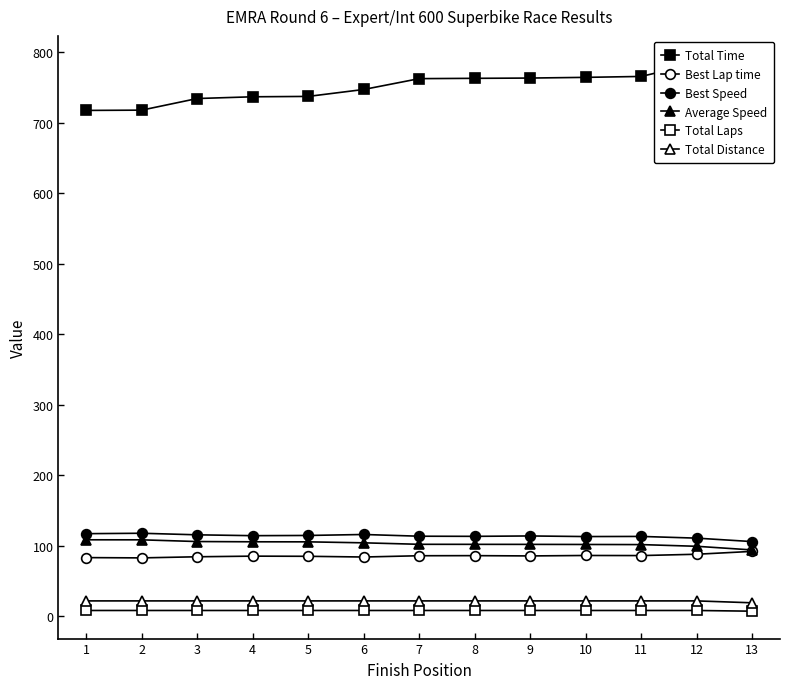

True or false: Best Speed has more than 2 interior local peaks.

True